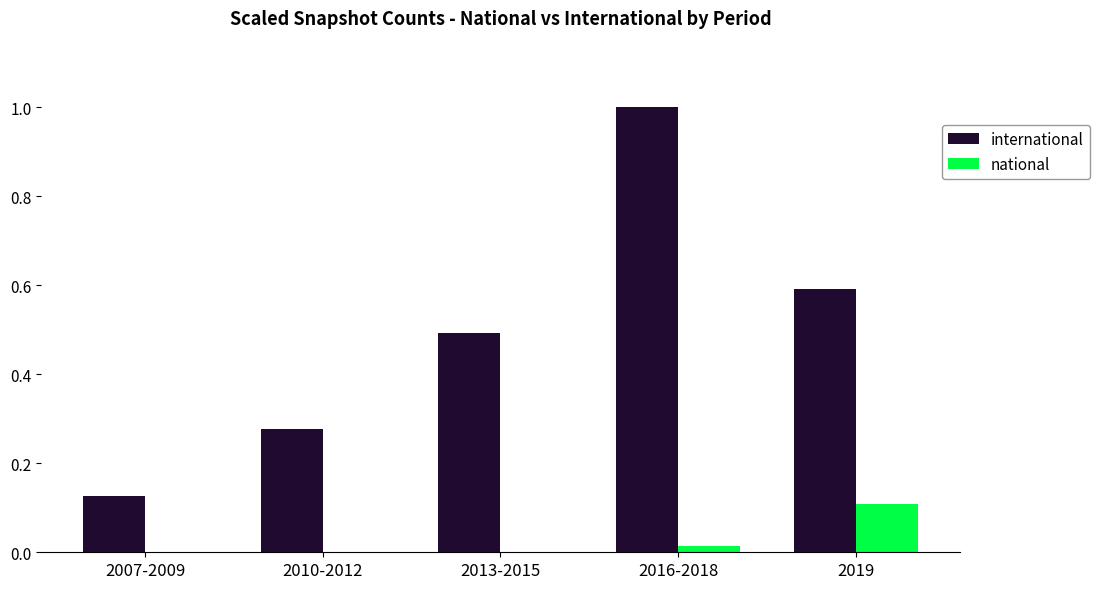

Which series has the largest total across all categories?

international